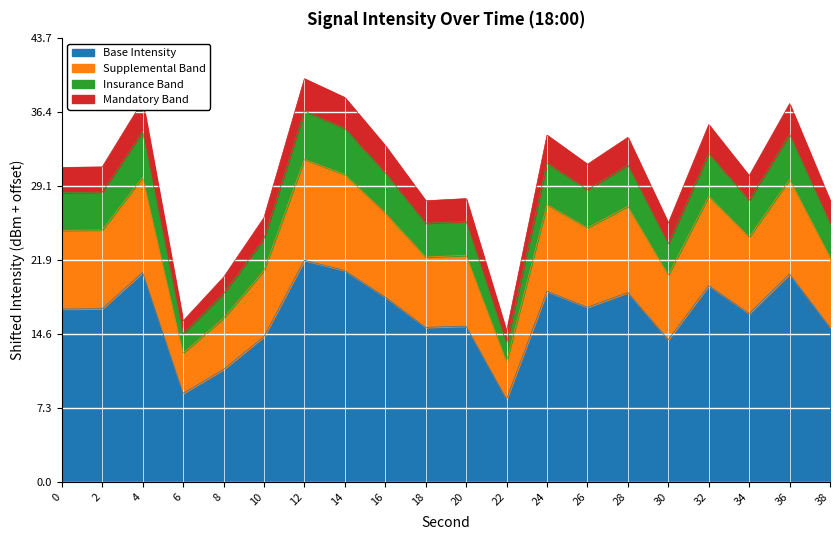

How many categories are shown in the chart?

20